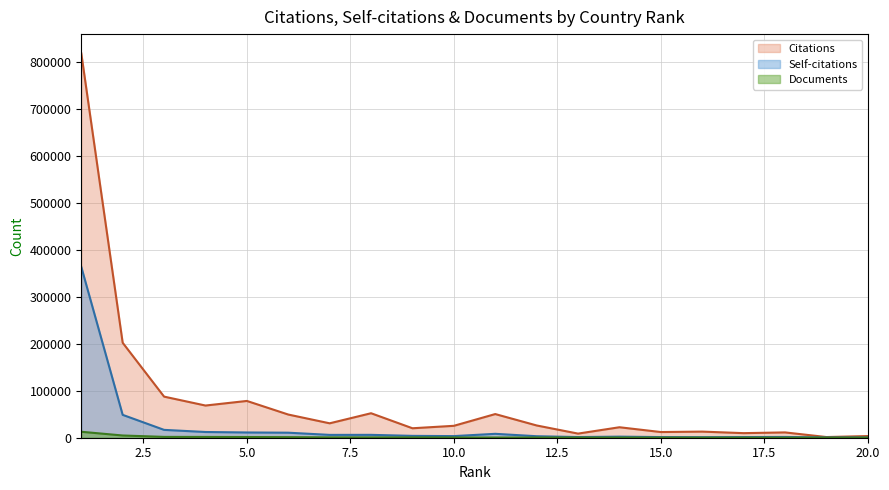

Which series changed the most between 3 and 14?

Citations